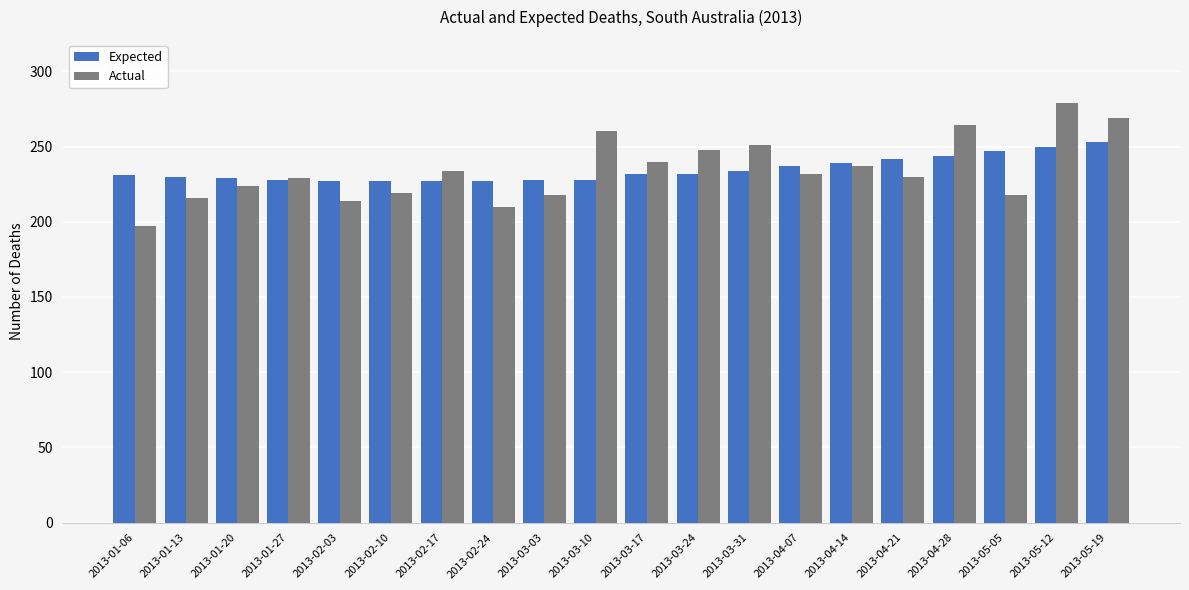

What is the highest value of the Expected series?

253